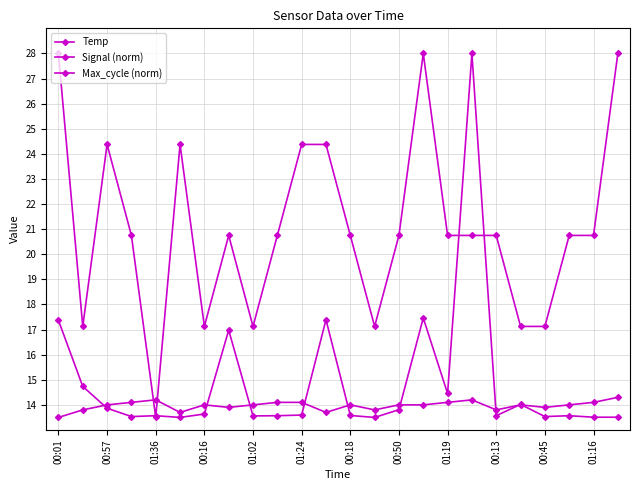

Which series has the widest spread of values?

Signal (norm)